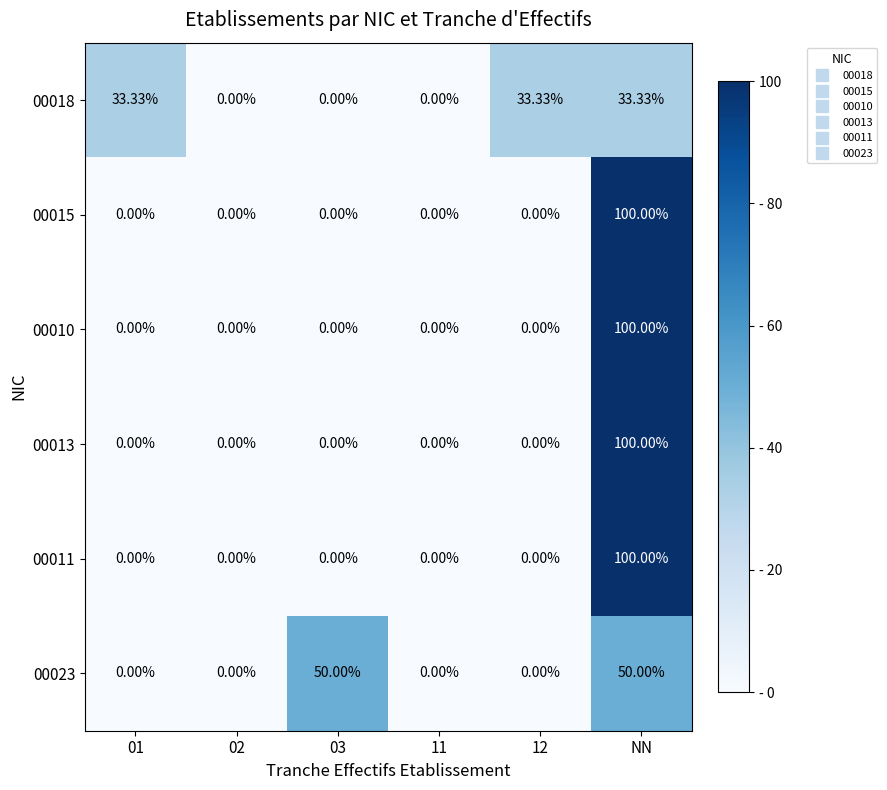

Is the value of 00023 at 12 greater than the value of 00011 at NN?

No